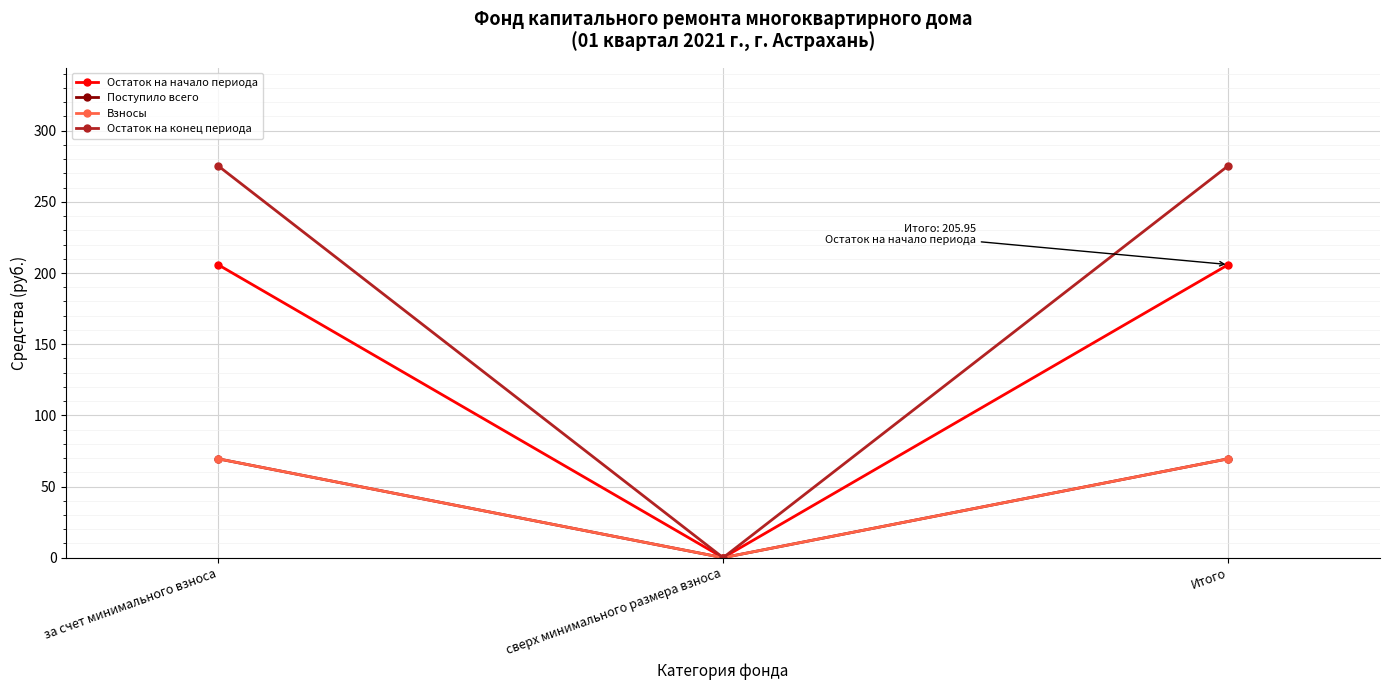

The value of Остаток на конец периода at за счет минимального взноса is 71.5. True or false?

False